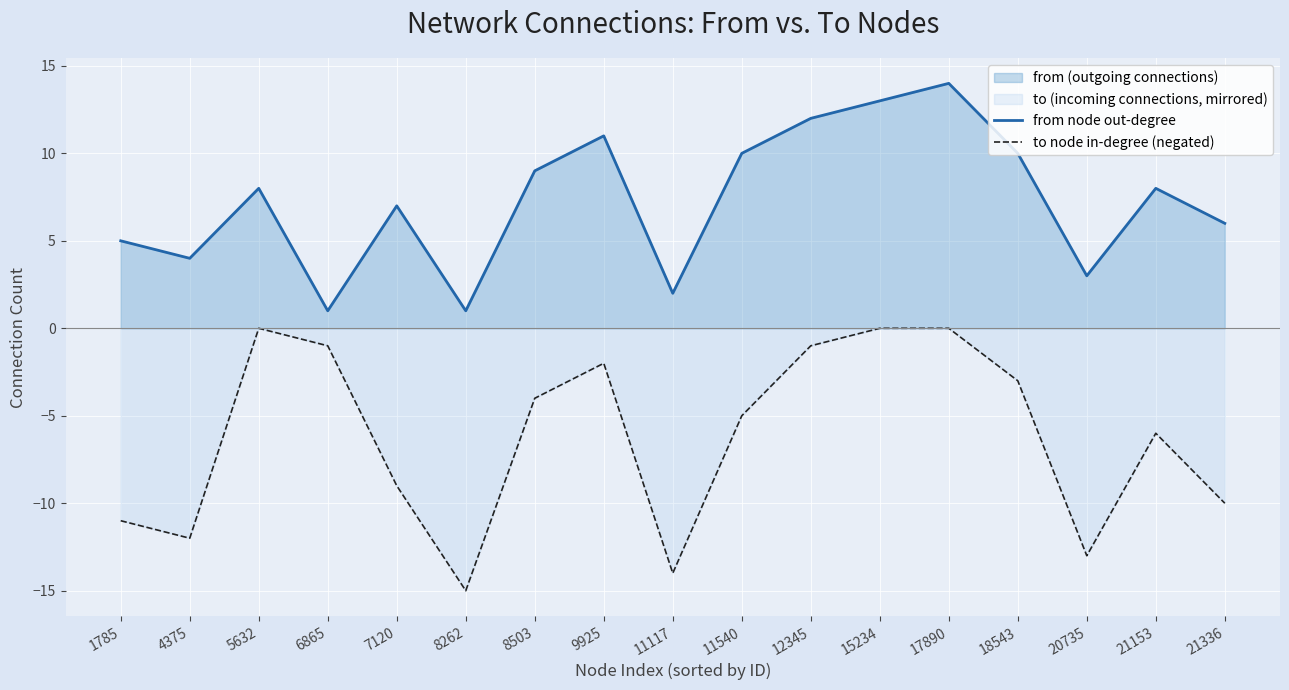

What is the difference between the from node out-degree values at 7120 and 5632?

1